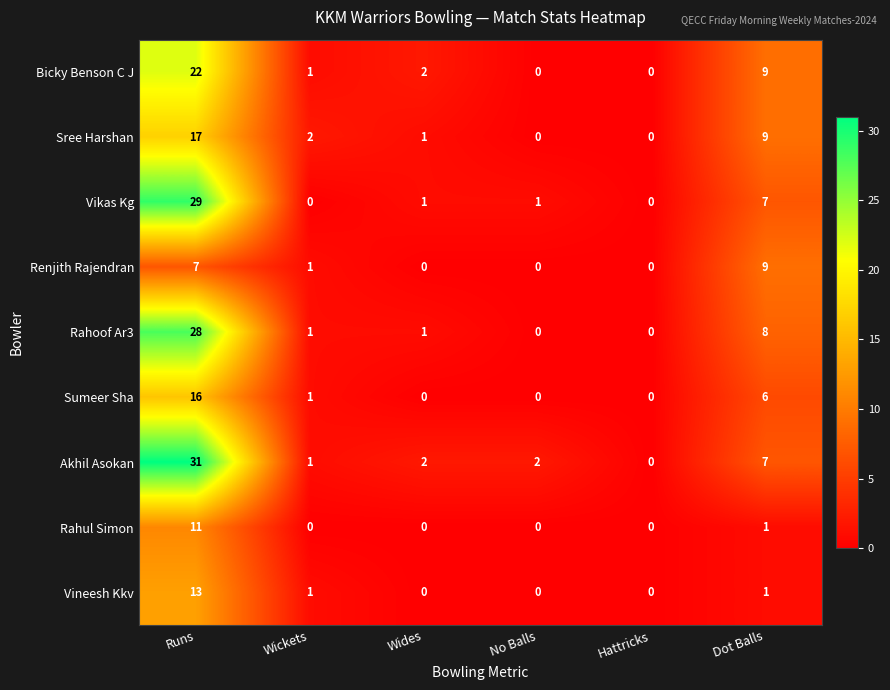

Rank the series by their maximum value, from lowest to highest.

Renjith Rajendran, Rahul Simon, Vineesh Kkv, Sumeer Sha, Sree Harshan, Bicky Benson C J, Rahoof Ar3, Vikas Kg, Akhil Asokan